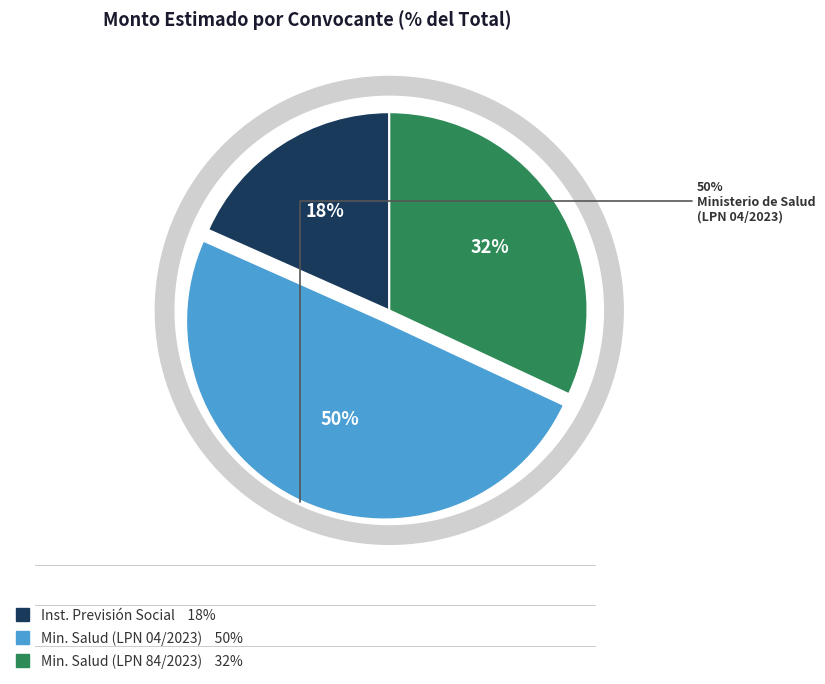

Is Ministerio de Salud Pública (LPN 04/2023) the majority of the pie?

No